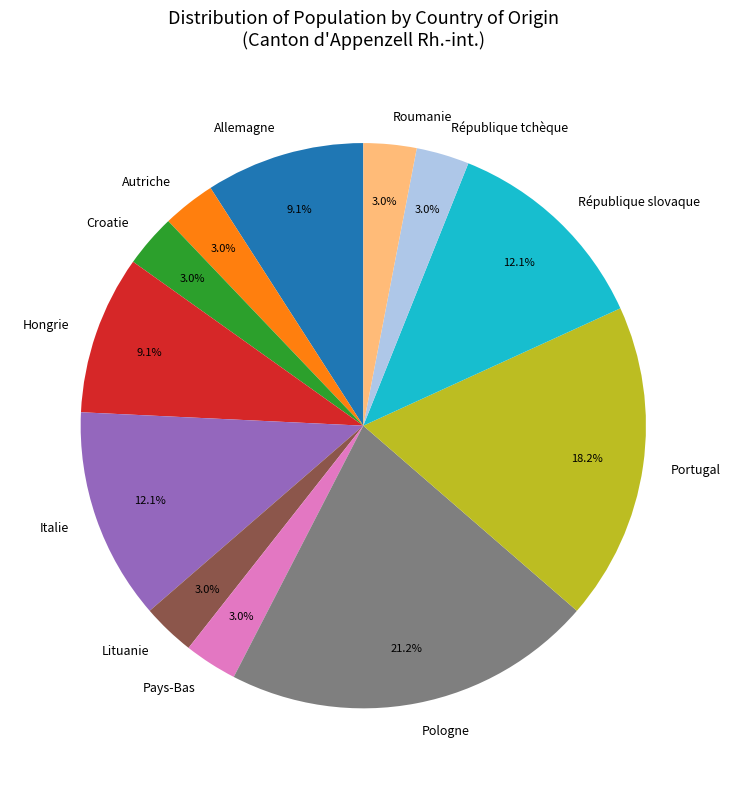

What percentage is the Italie slice, to the nearest percent?

12%